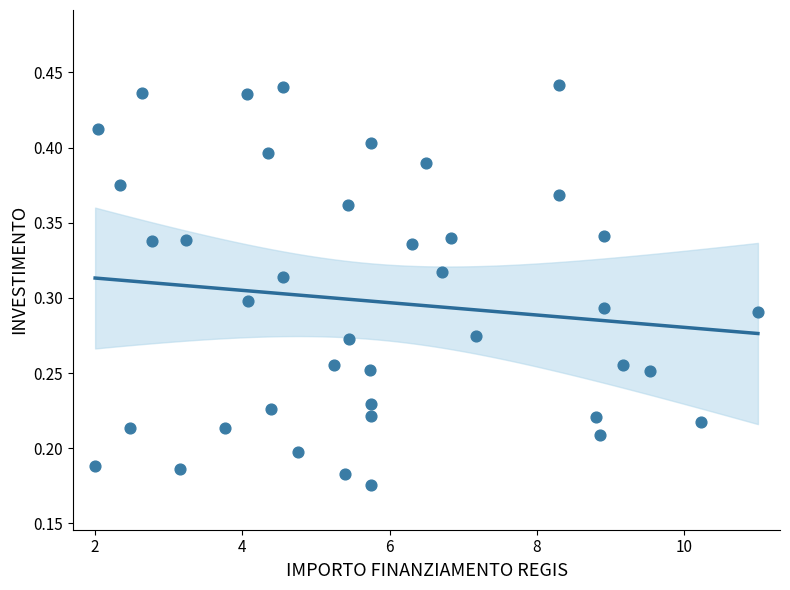

What is the range of X values (max minus min)?

9.0